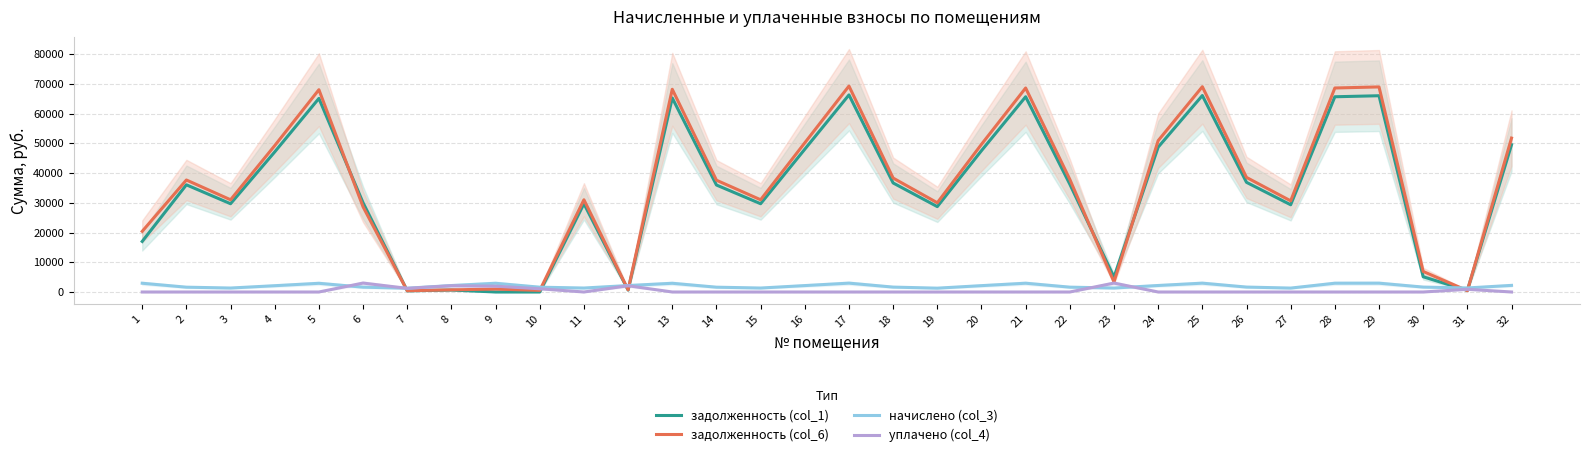

What is the difference between the highest and lowest values at 10?

1616.2